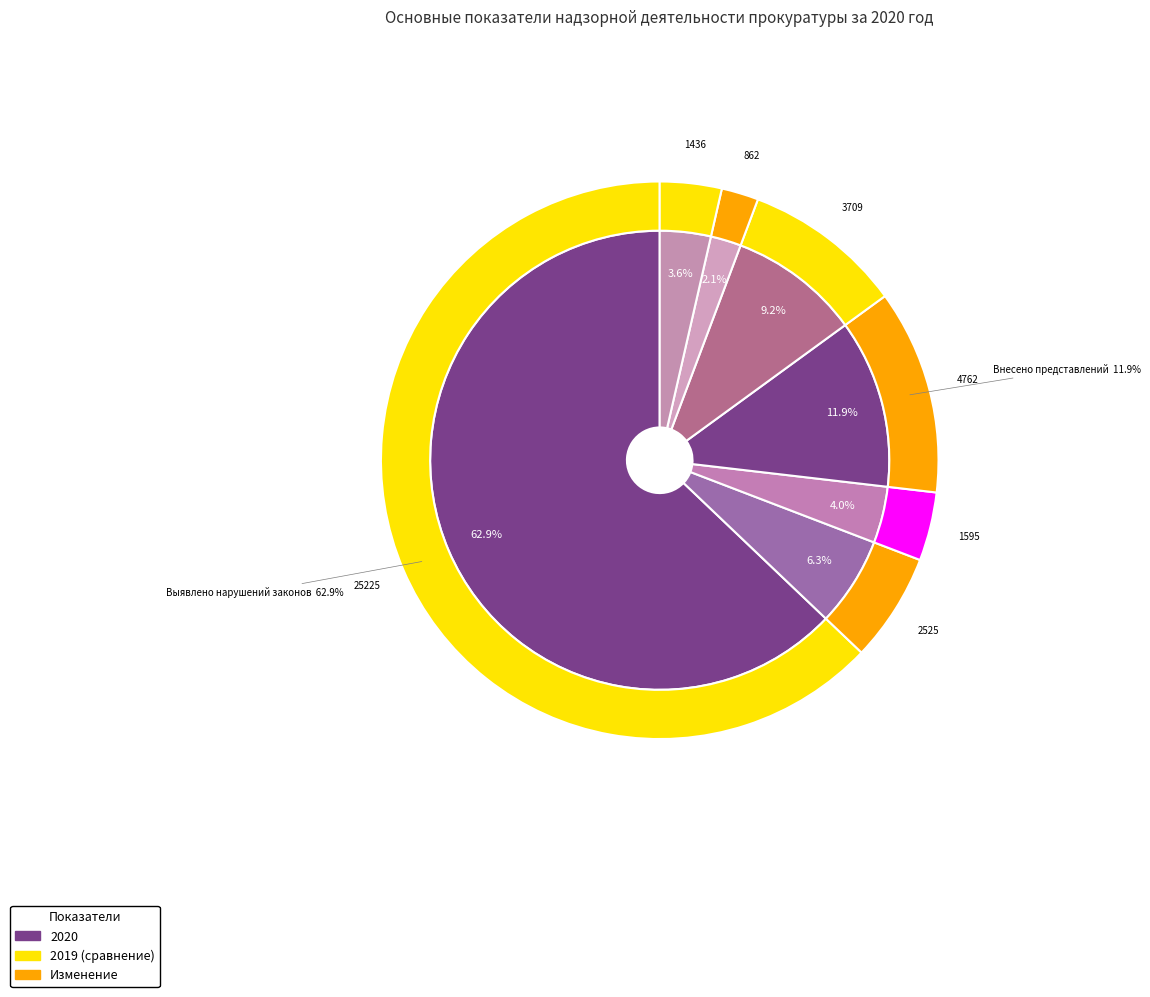

What percentage do 6 and values_2020 together represent?

66.5%